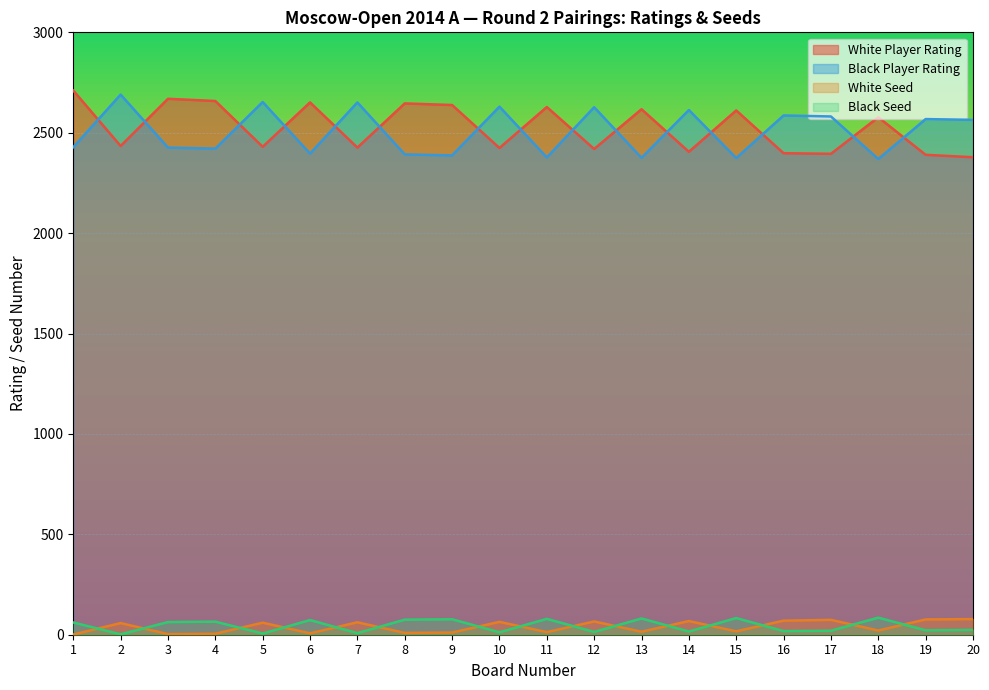

How many data points in White Seed are above 58?

9